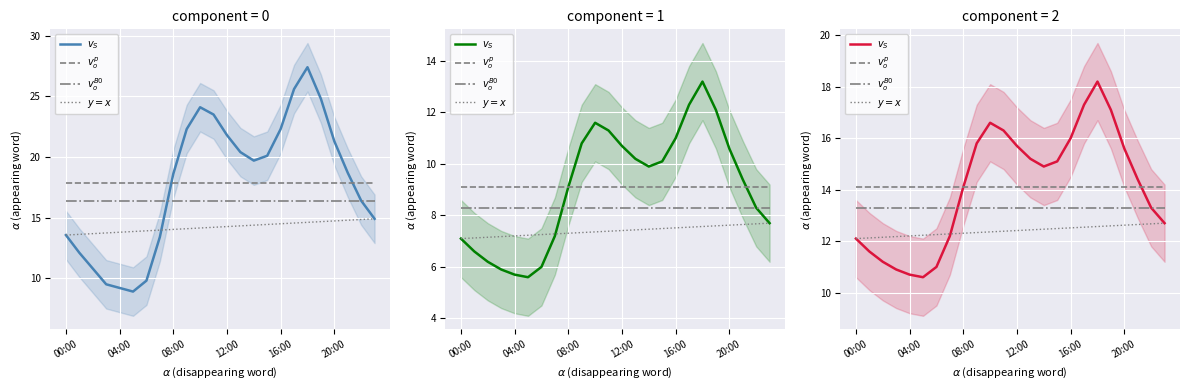

Which category has the lowest value in the $v_o^{B0}$ series?

00:00